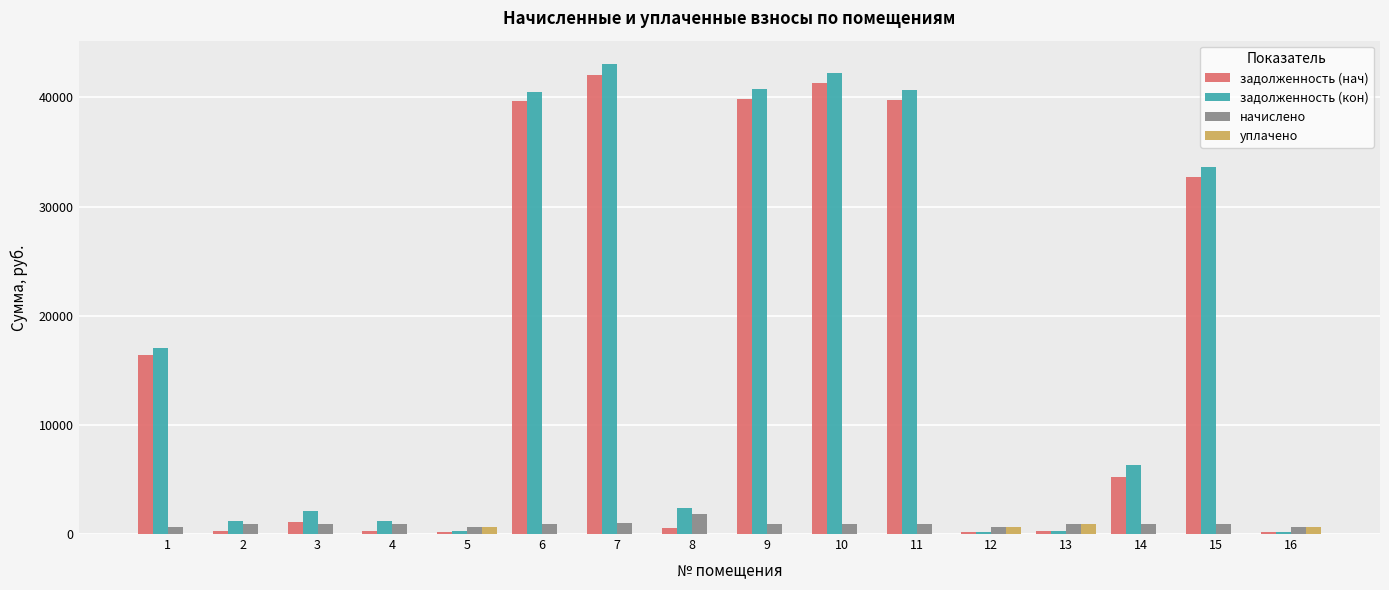

What is the total value across all series at 3?

4156.0